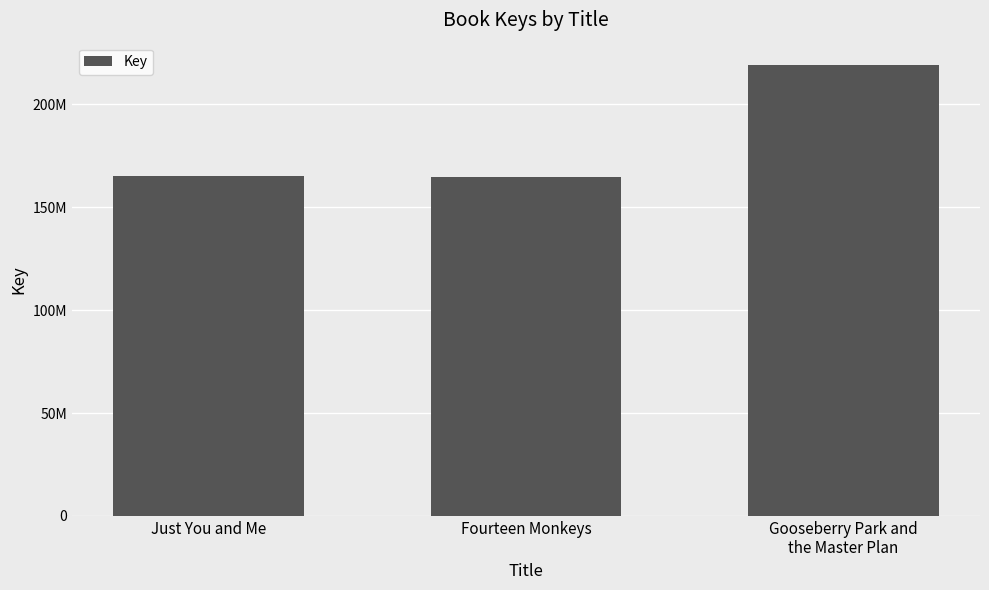

Reading left to right, what are all the values shown in this chart?

164918787	164424455	218921165